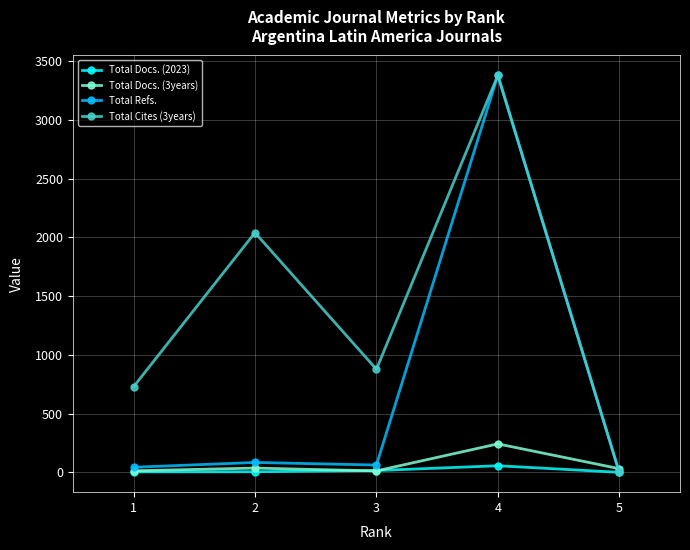

True or false: Total Refs. has more than 0 points higher than both neighbors.

True